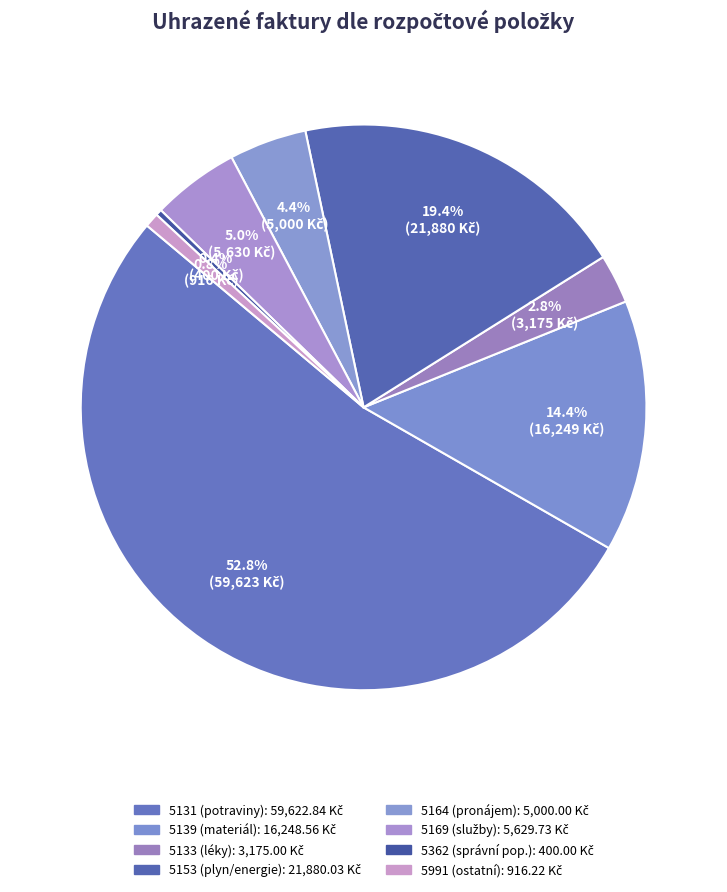

How many segments does this pie chart have?

8